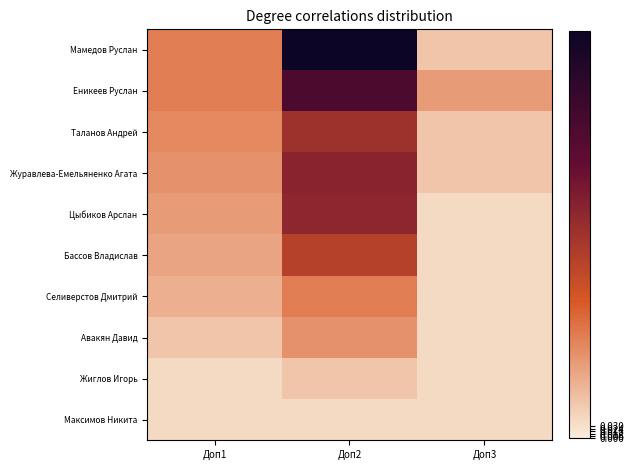

At how many categories does at least one series exceed 0?

3